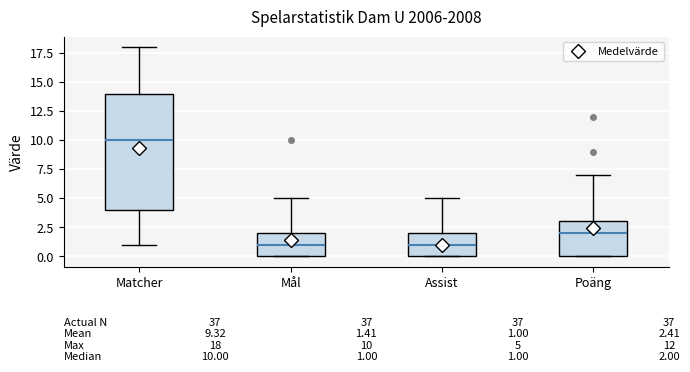

Comparing the boxes themselves (not the whiskers), which one is the tallest?

Matcher